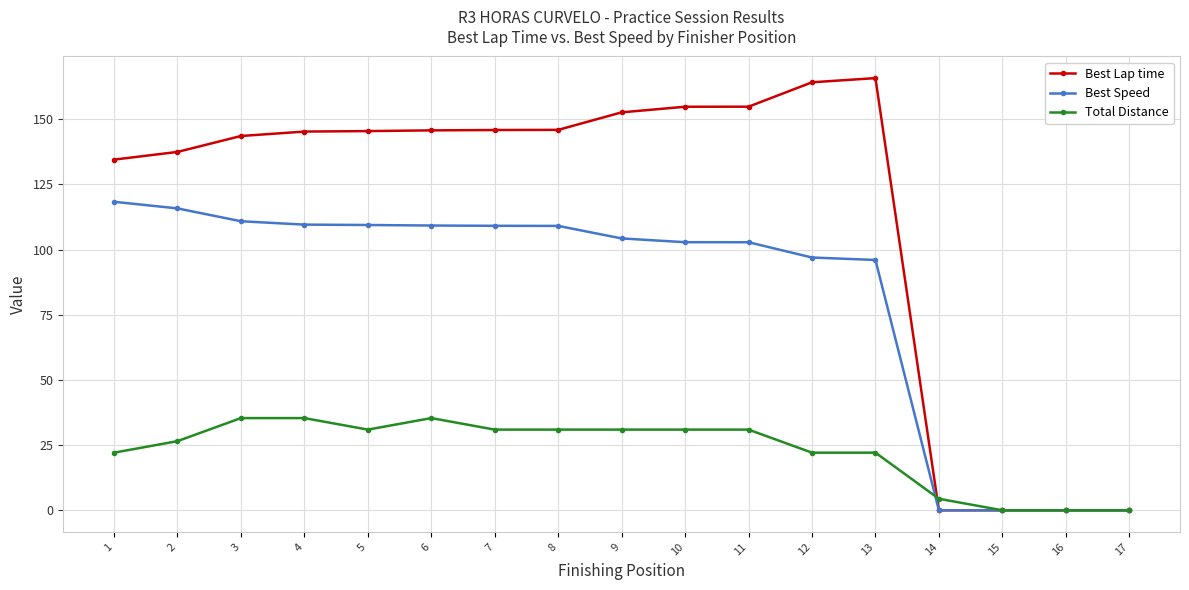

List the series in order of their overall mean, highest first.

Best Lap time, Best Speed, Total Distance